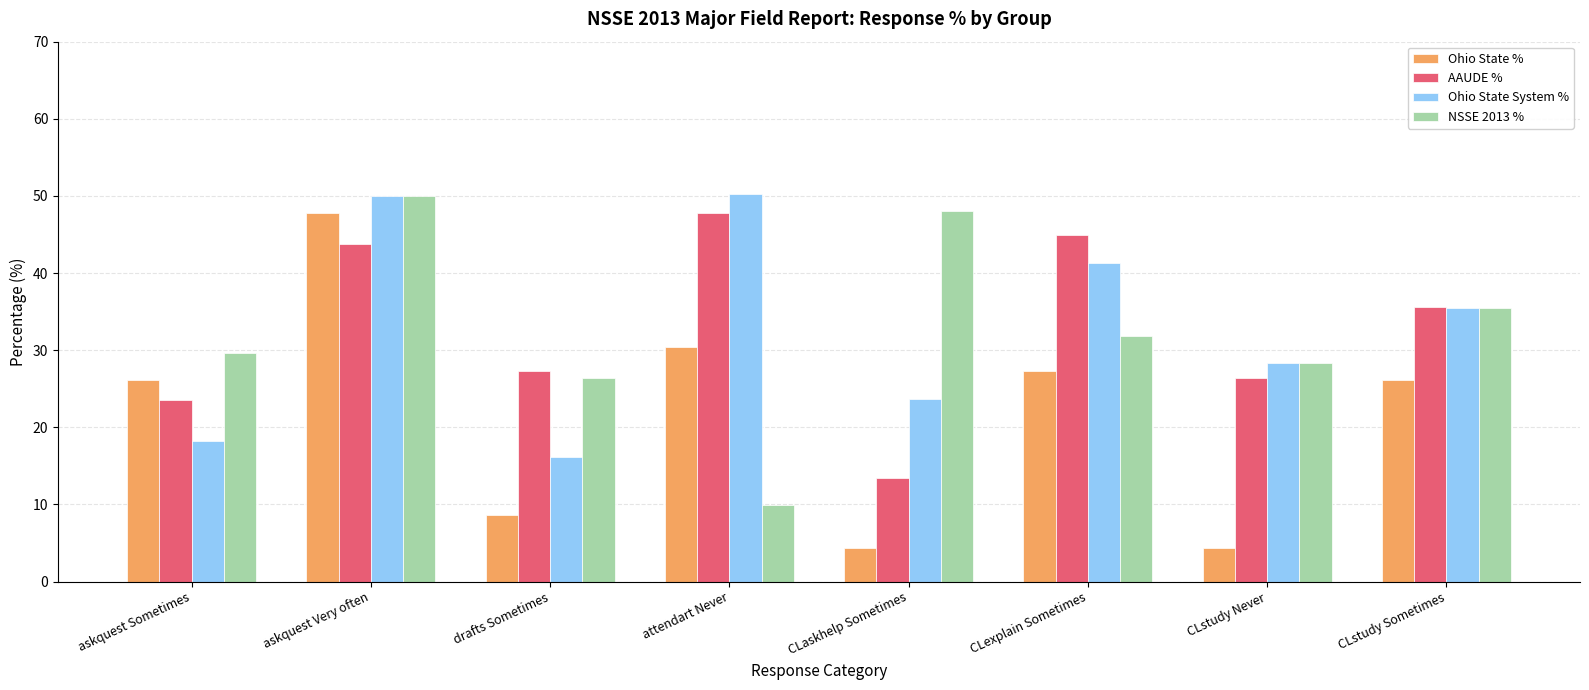

What are all the series names shown in the legend?

Ohio State %, AAUDE %, Ohio State System %, NSSE 2013 %